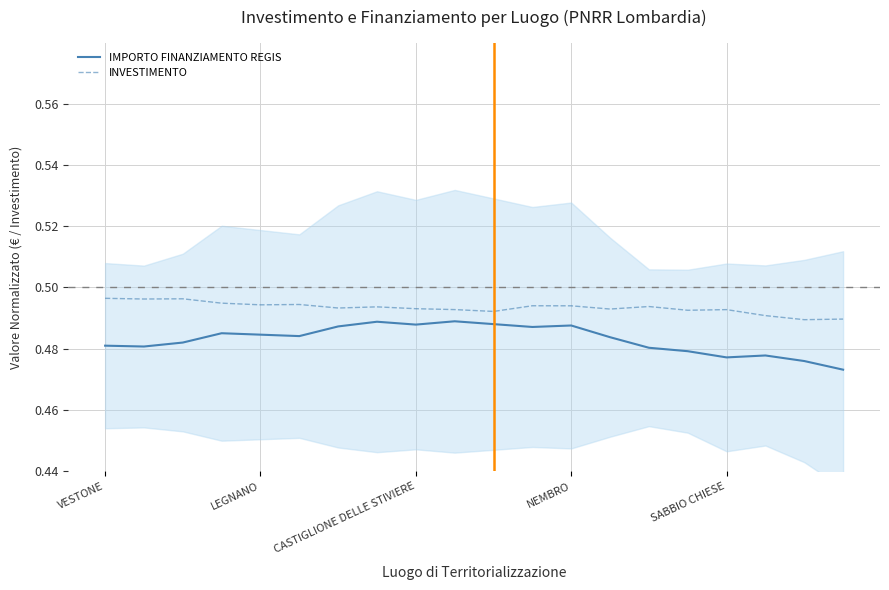

What is the highest value of the IMPORTO FINANZIAMENTO REGIS series?

0.5